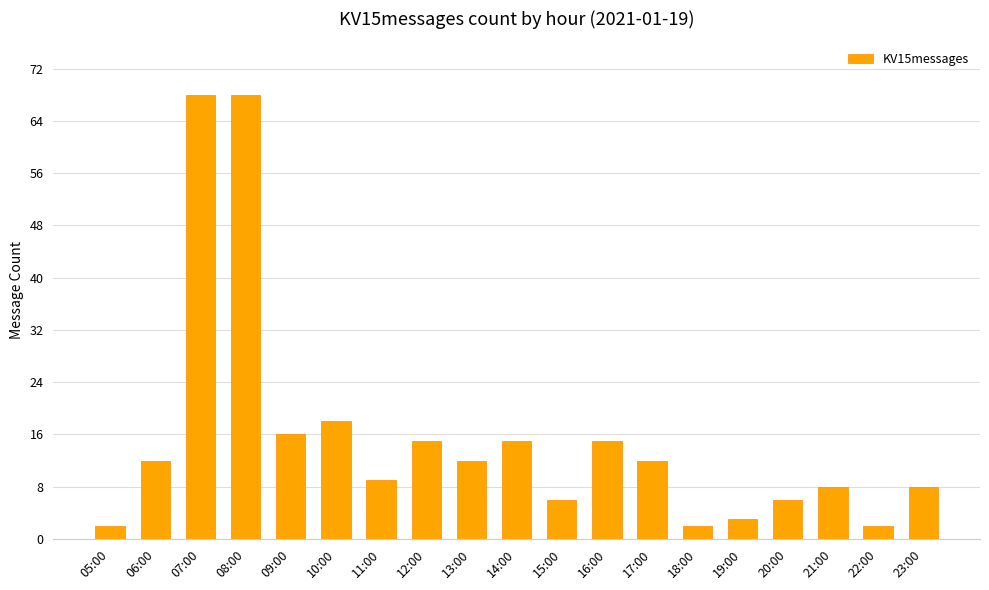

What is the sum of all values?

297